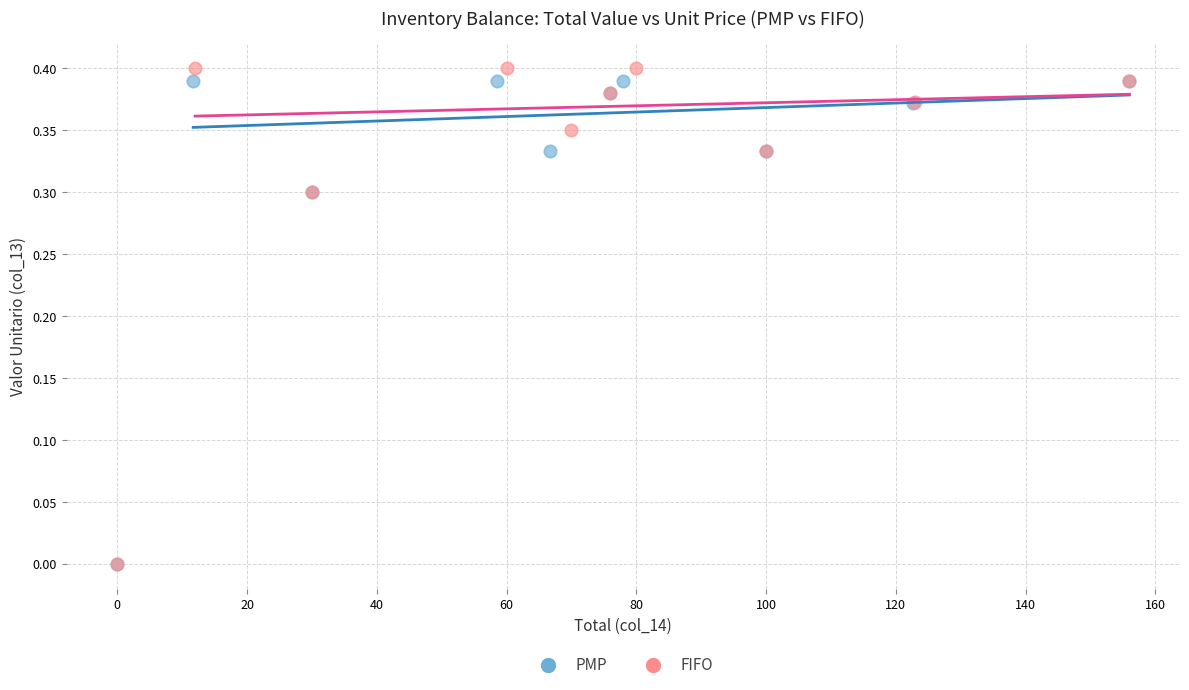

What are all the series names shown in the legend?

PMP, FIFO